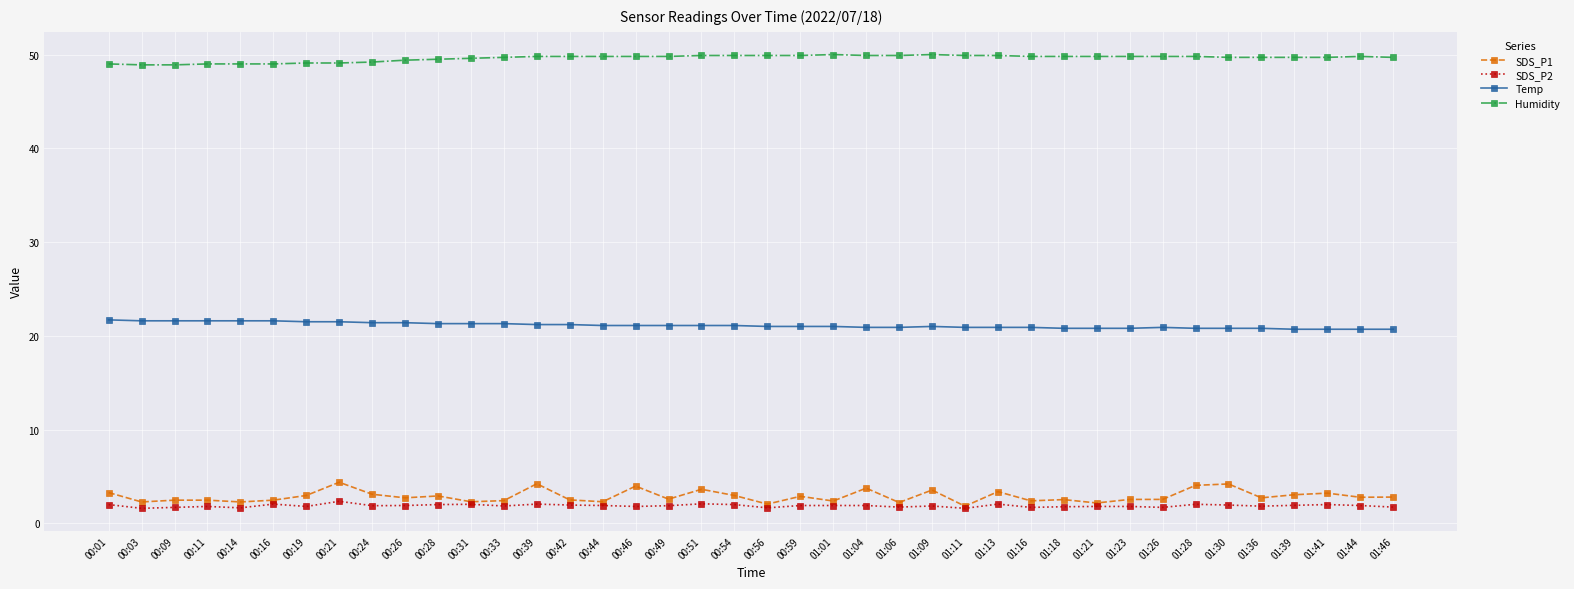

Which series has the largest total across all categories?

Humidity